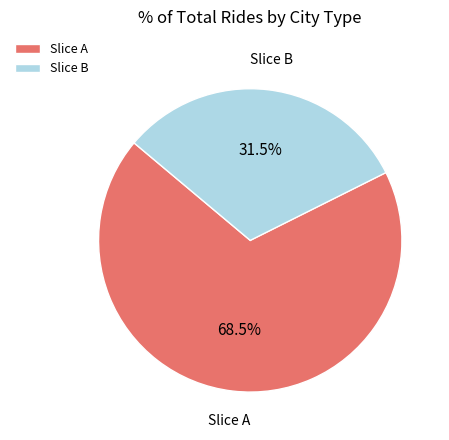

To the nearest percent, what is the average slice percentage?

50%